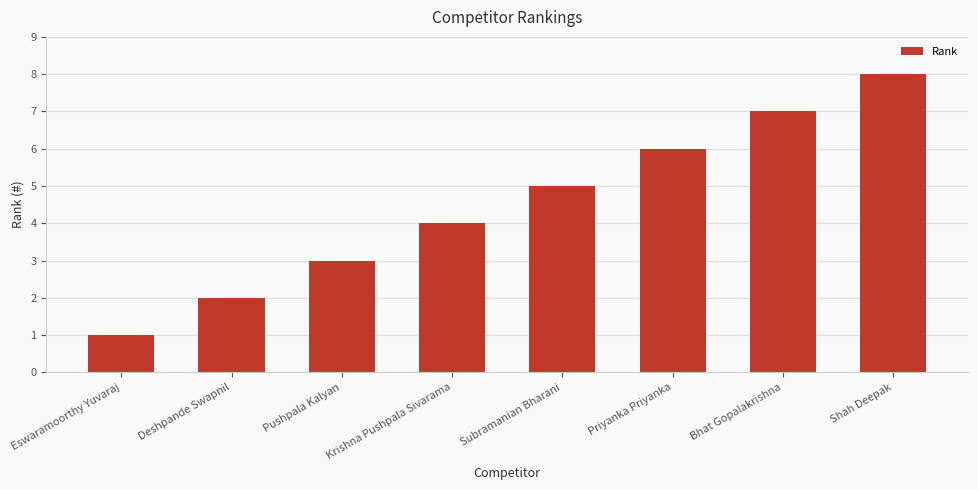

List the labels in order of value, largest first.

Shah Deepak, Bhat Gopalakrishna, Priyanka Priyanka, Subramanian Bharani, Krishna Pushpala Sivarama, Pushpala Kalyan, Deshpande Swapnil, Eswaramoorthy Yuvaraj